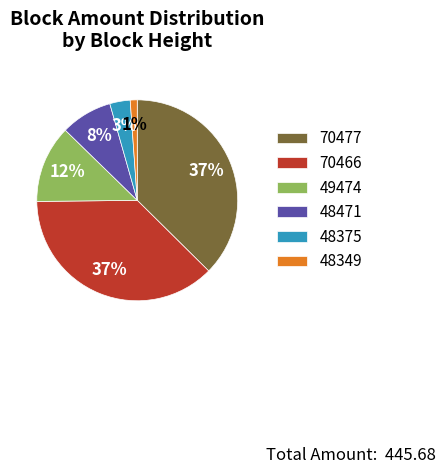

True or false: 48471 accounts for 2% of the total.

False